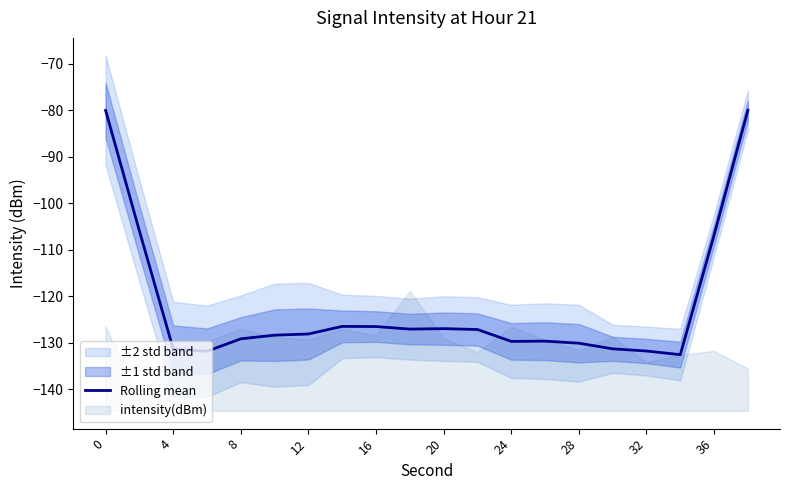

Is this an area chart (filled region under the line)?

No